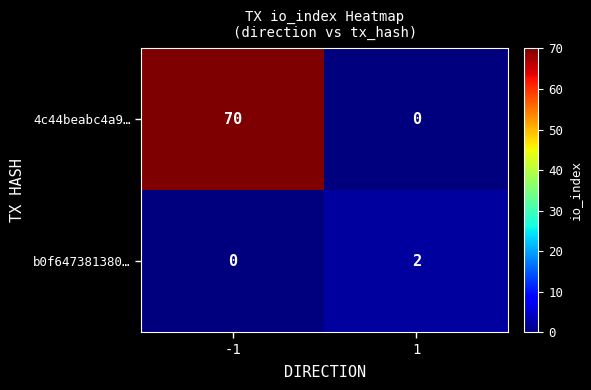

Reading right to left, extract all data points from this chart.

4c44beabc4a9…: 1=0	-1=70
b0f647381380…: 1=2	-1=0